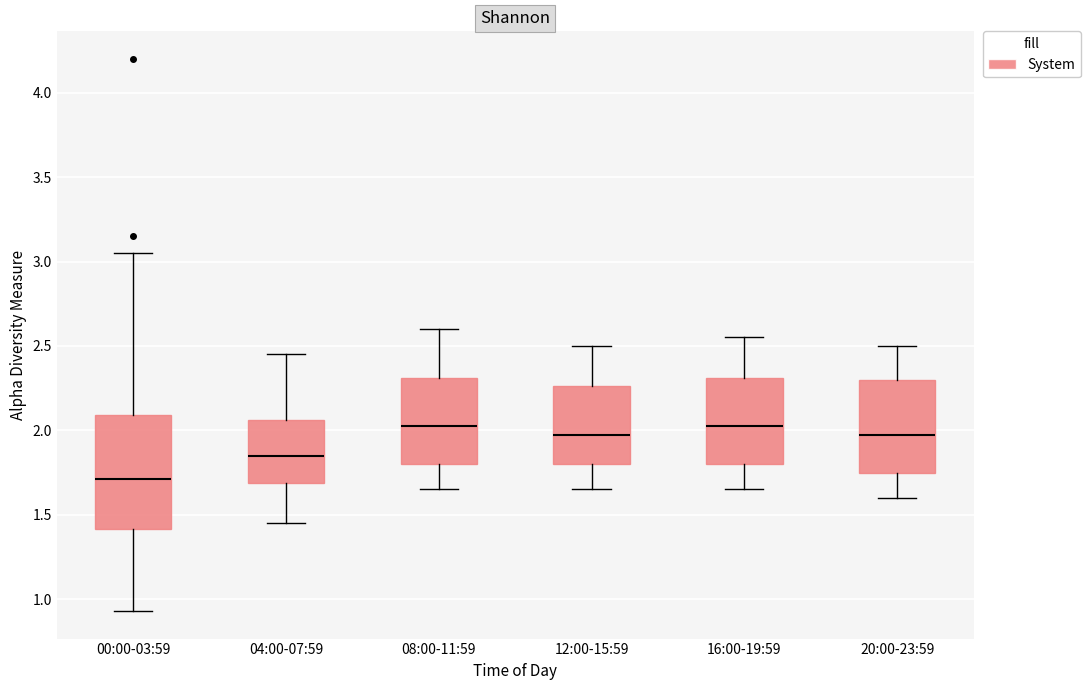

Comparing the boxes themselves (not the whiskers), which one is the tallest?

00:00-03:59